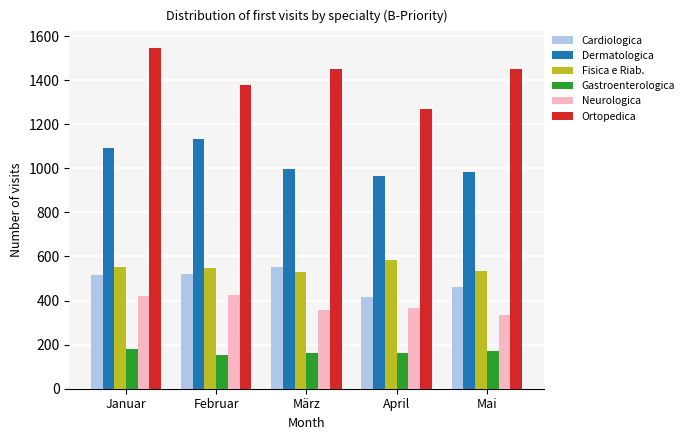

True or false: Dermatologica has a value of 1131 at Februar.

True